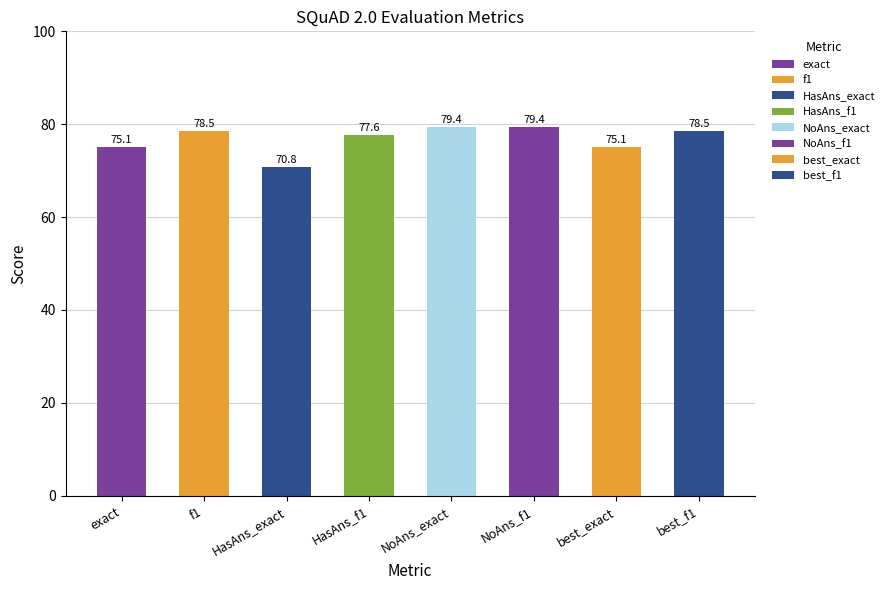

What is the sum of all values?

614.2